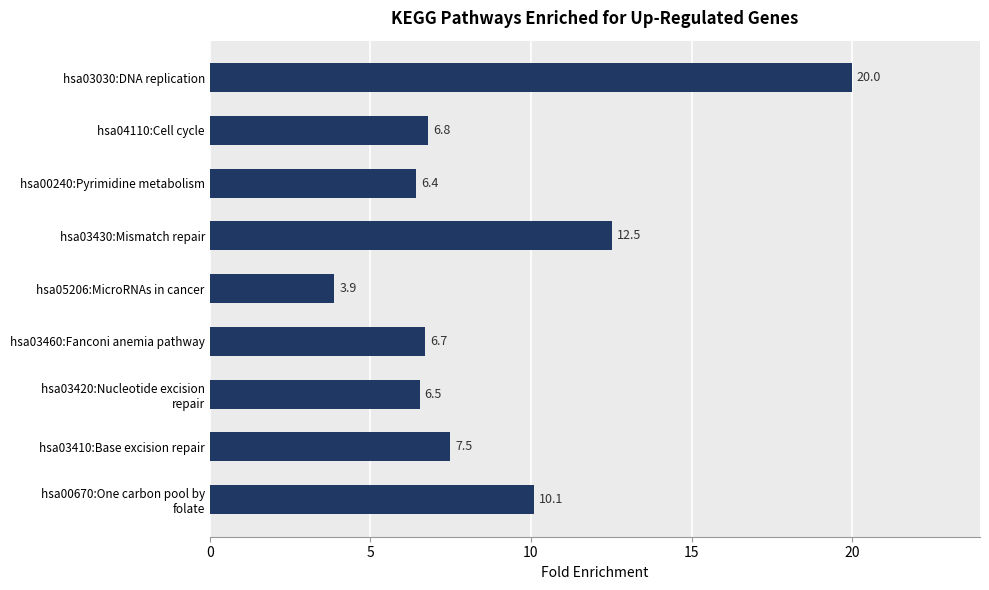

Reading bottom to top, transcribe all the data shown in this chart.

10.1	7.5	6.5	6.7	3.9	12.5	6.4	6.8	20.0